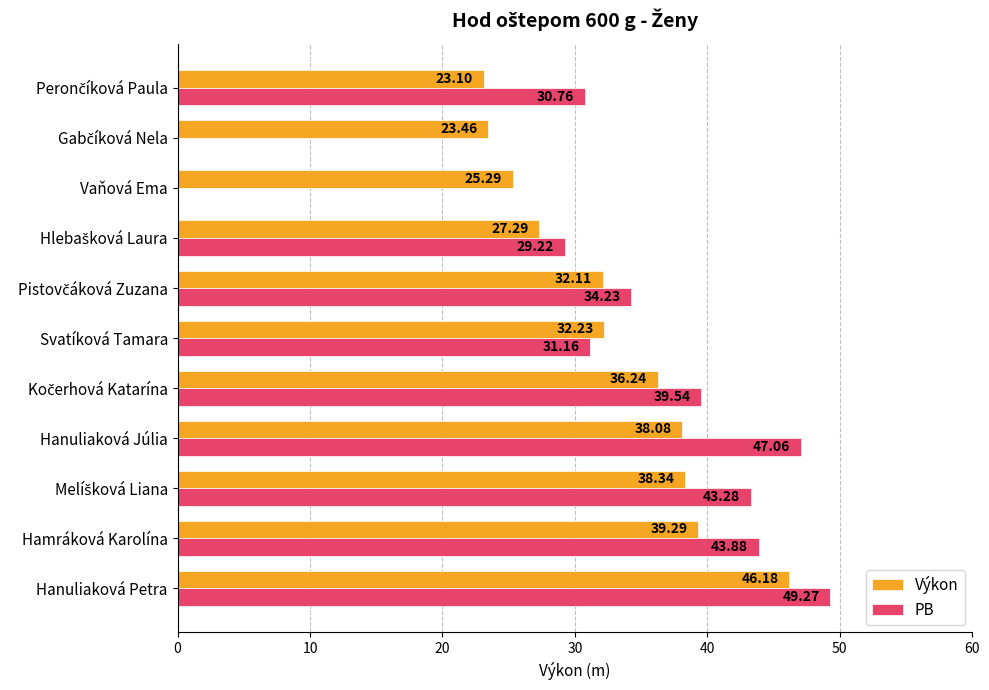

What are all the series names shown in the legend?

Výkon, PB